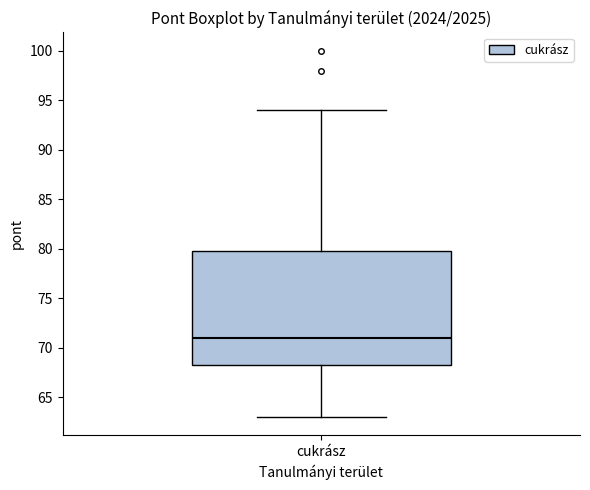

Read this box plot against the y-axis: the position of the median line, the range covered by the box, and the ends of both whiskers. The values are not printed on the chart, so give them approximately, as read against the axis.

median 71.0, box 68.5 to 80.0, whiskers 63.0 to 94.0